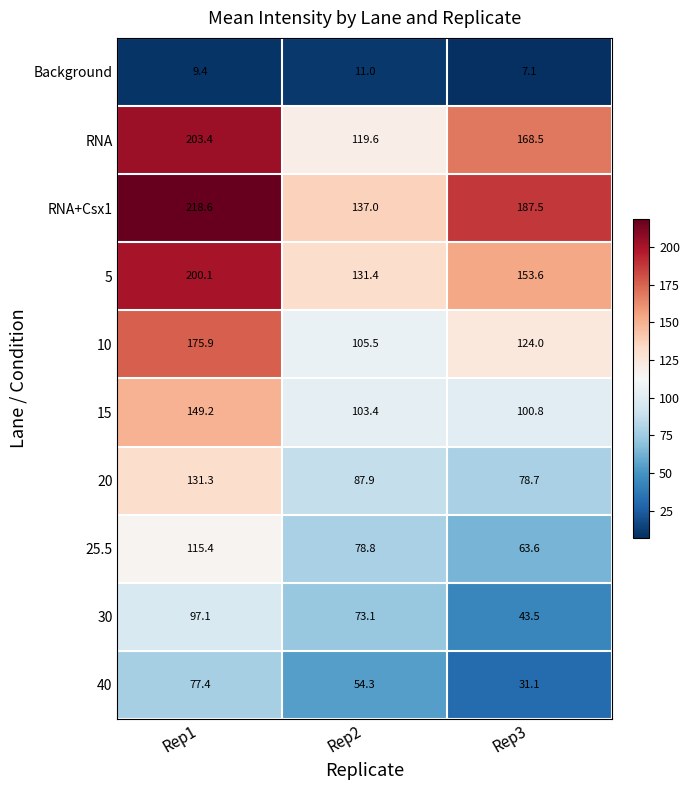

Count the number of data series in this chart.

10